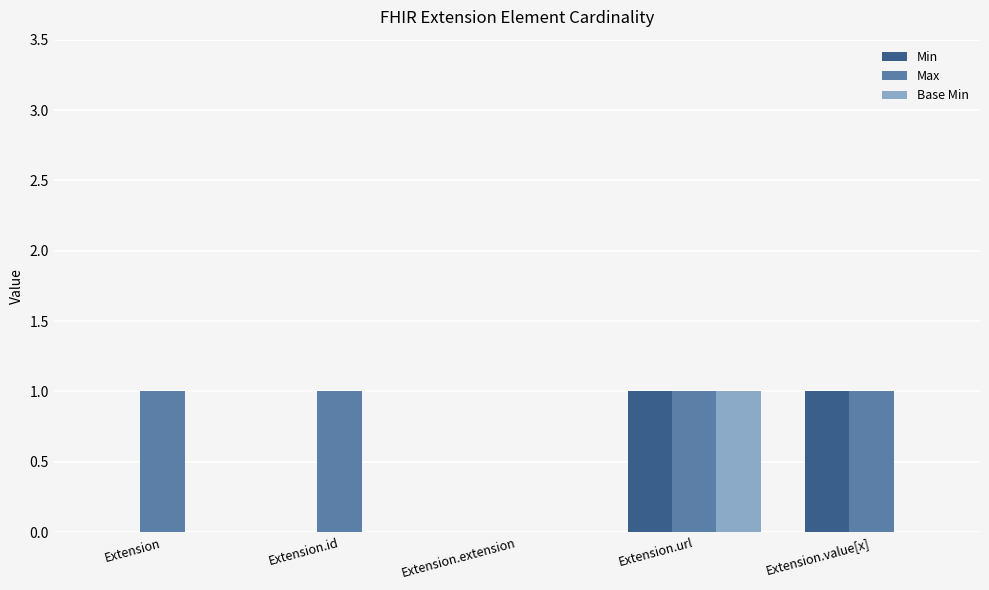

The Min series shows 1 at Extension.value[x]. True or false?

True